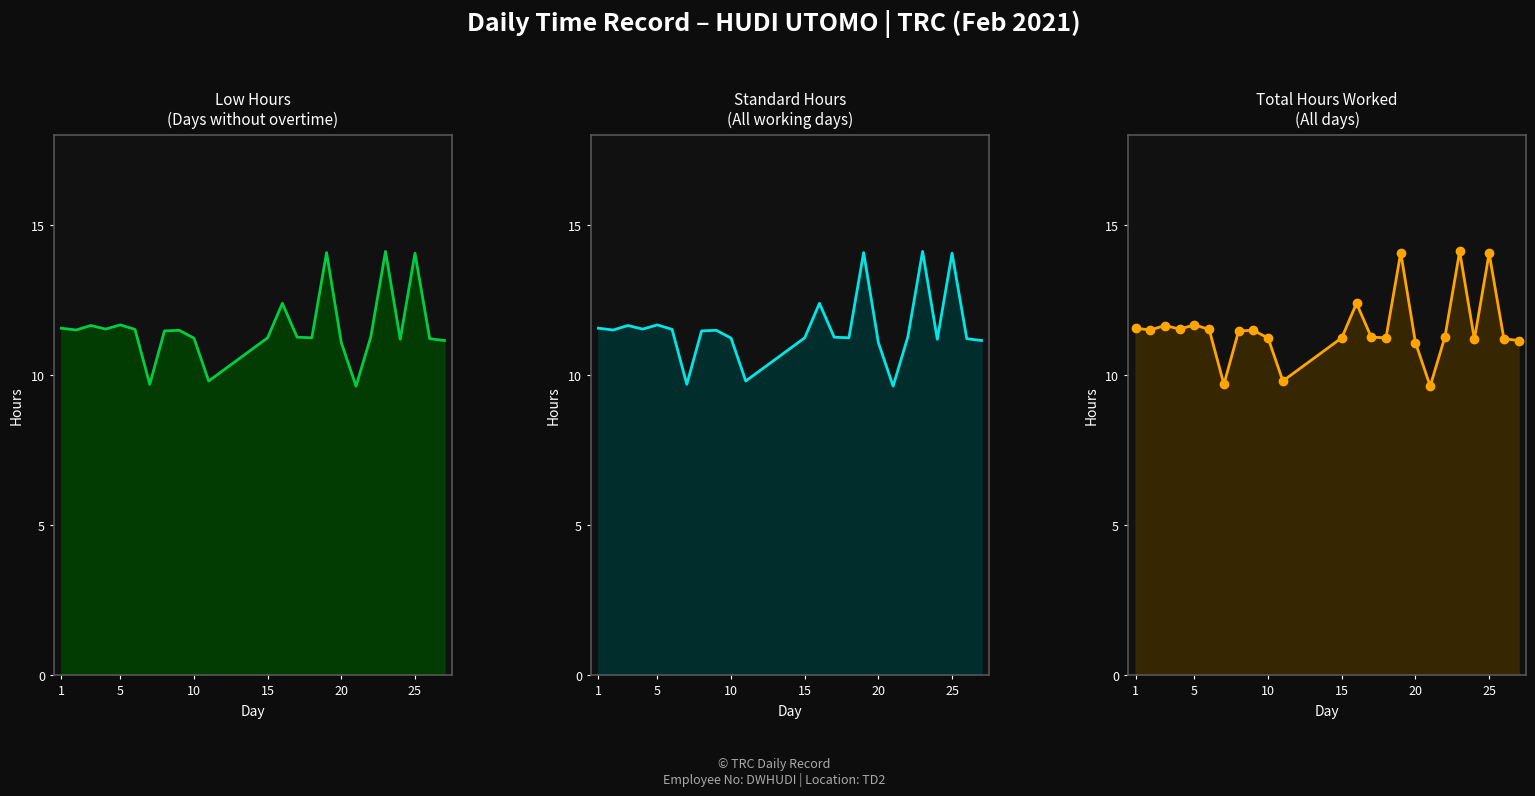

What is the sum of all values?

277.0